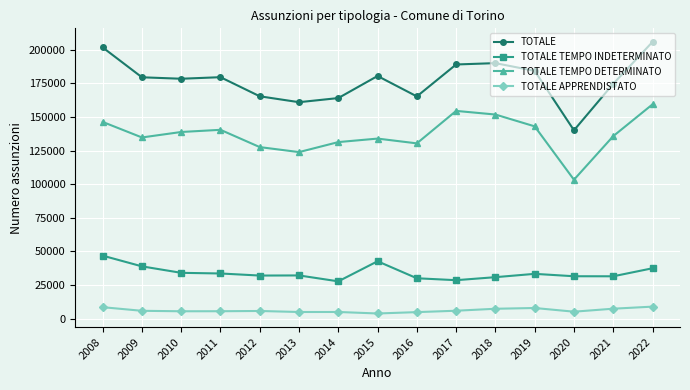

Where is the first local minimum for TOTALE TEMPO DETERMINATO?

2009